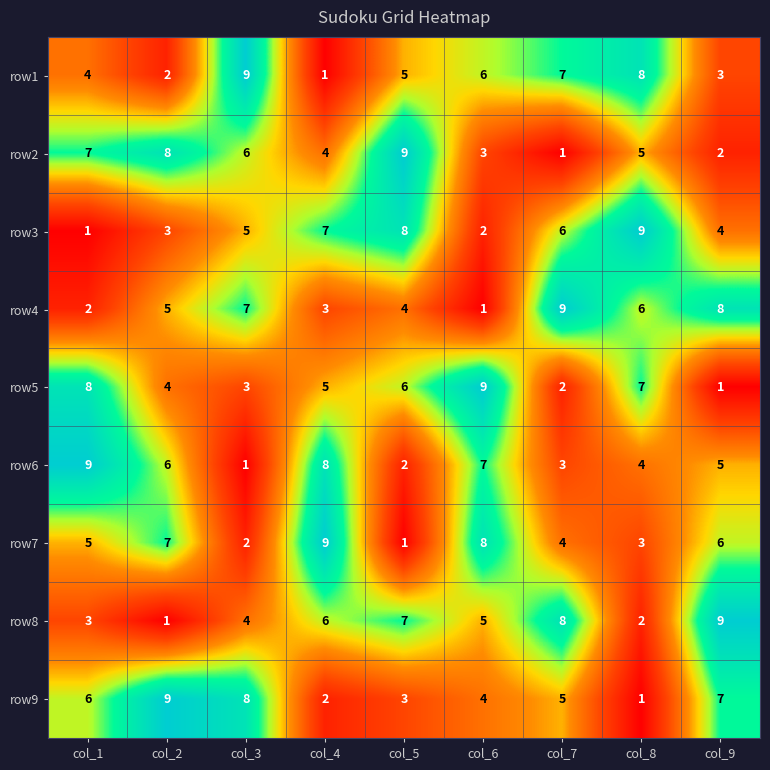

Where is row3 nearest to the value 5?

col_3